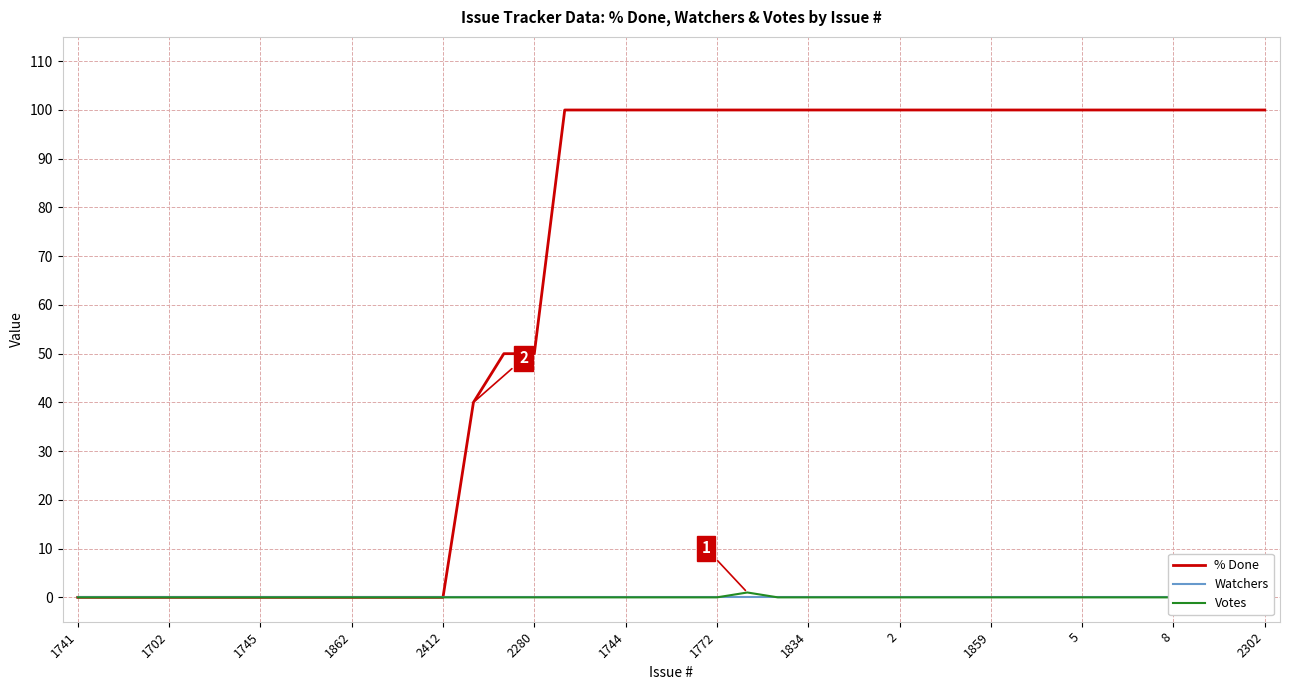

True or false: % Done has more than 1 interior local peaks.

False